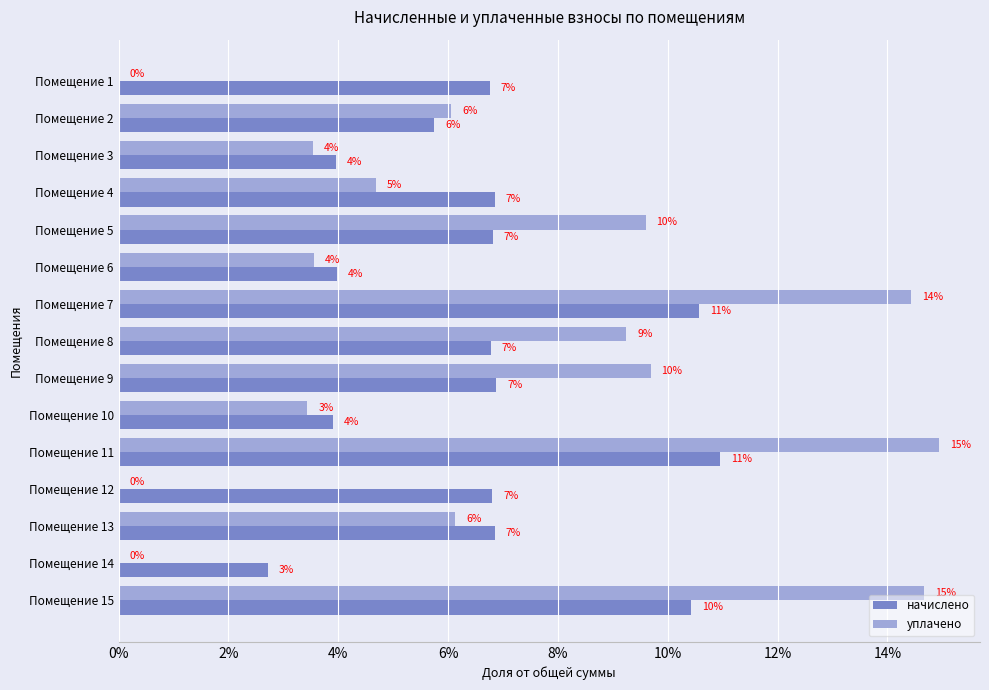

What are all the series names shown in the legend?

начислено, уплачено